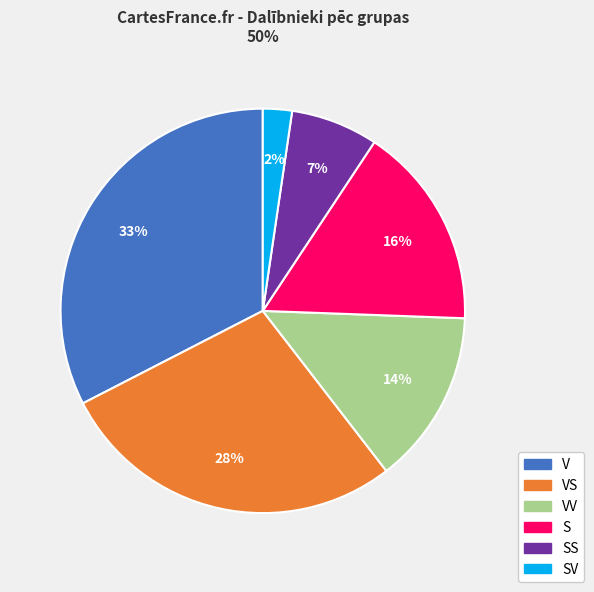

Is there any slice that represents more than half of the pie?

No